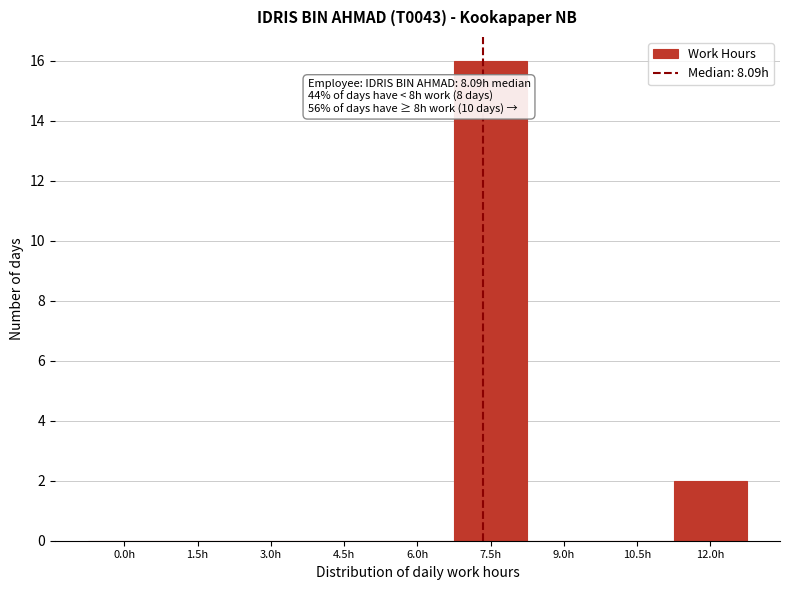

Reading left to right, what are all the values shown in this chart?

0.0h=0	1.5h=0	3.0h=0	4.5h=0	6.0h=0	7.5h=16	9.0h=0	10.5h=0	12.0h=2